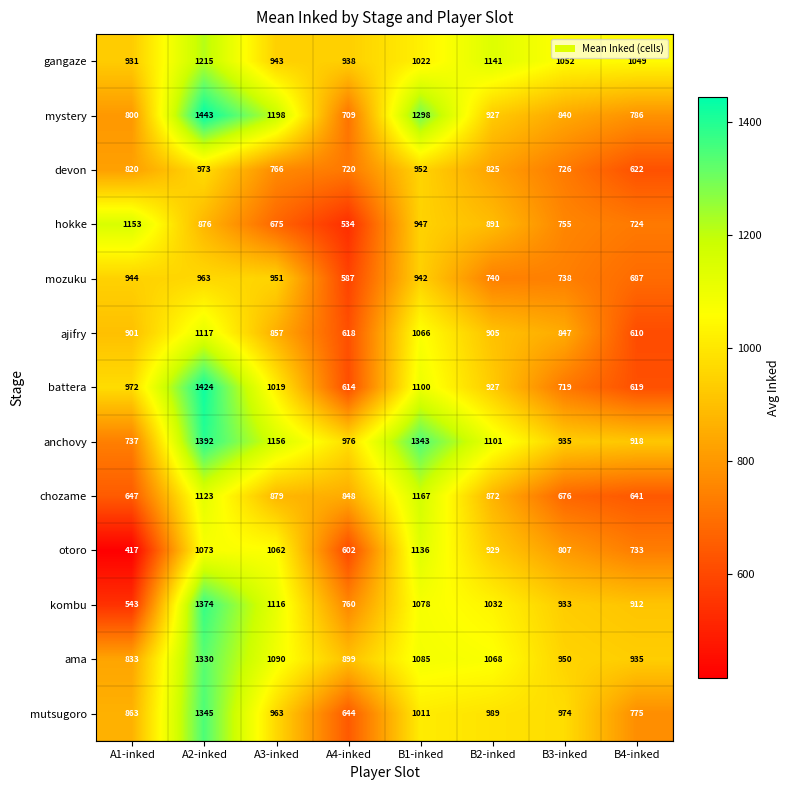

Between A1-inked and B3-inked, which series saw the biggest shift?

hokke